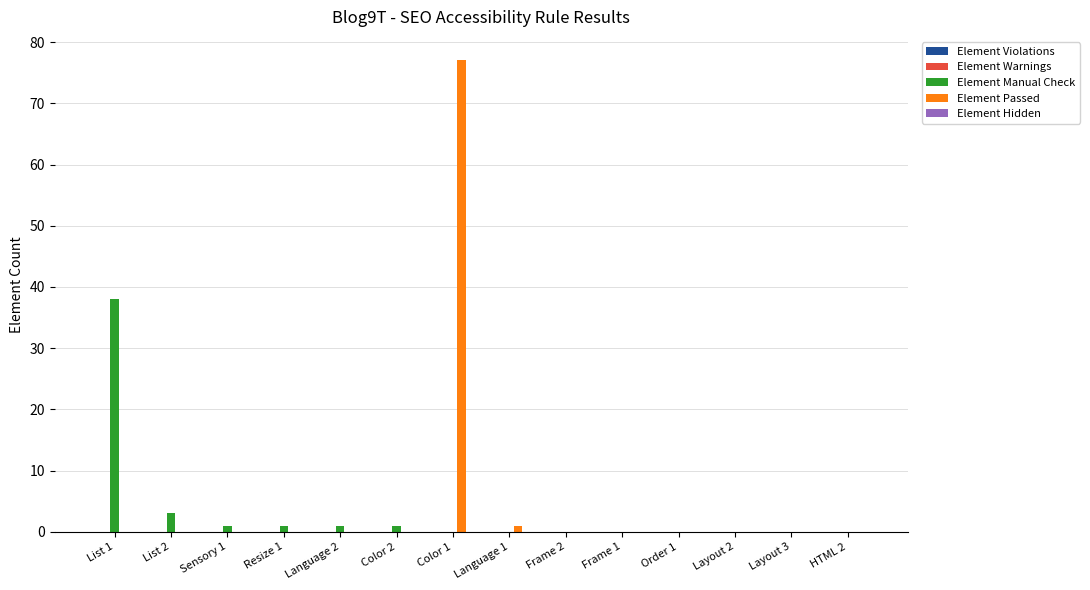

Is the value of Element Manual Check at List 2 greater than the value of Element Passed at Color 1?

No